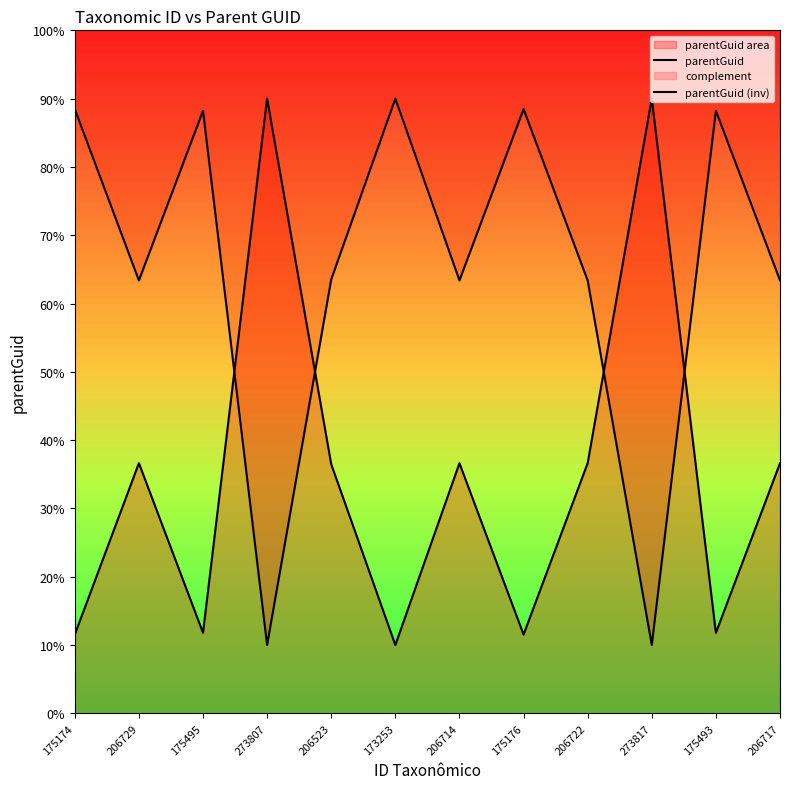

What position from the right is 206722?

4